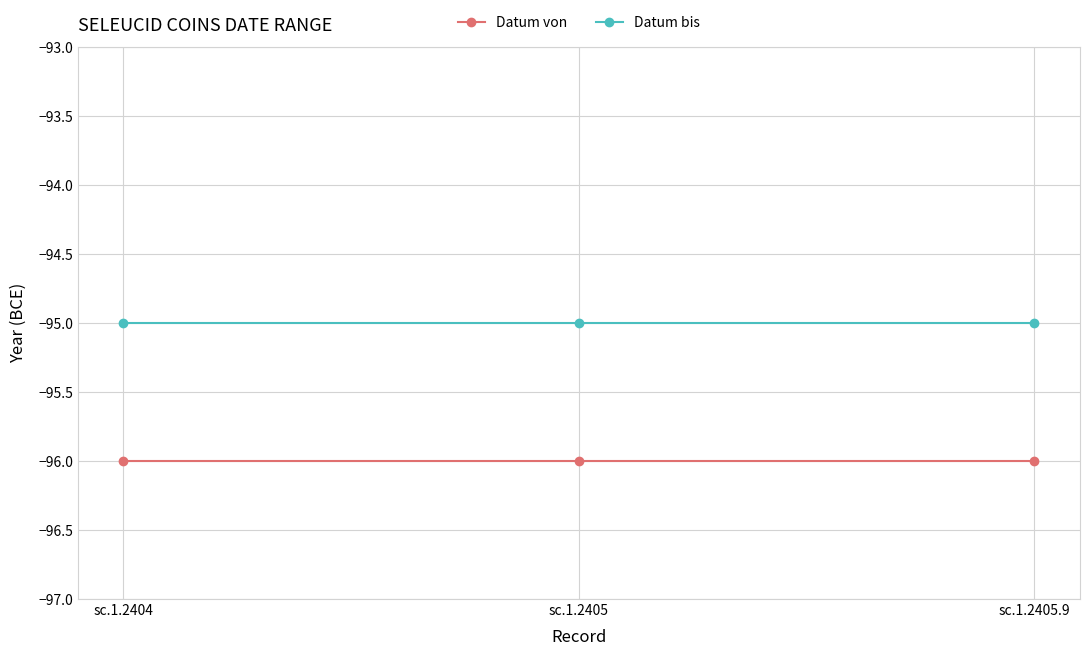

What is the smallest value displayed?

-96